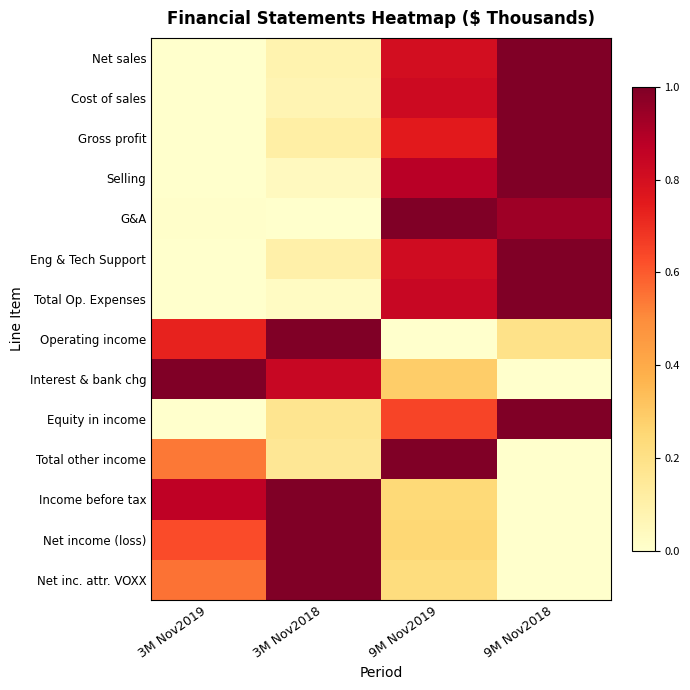

Count the number of categories in the chart.

4